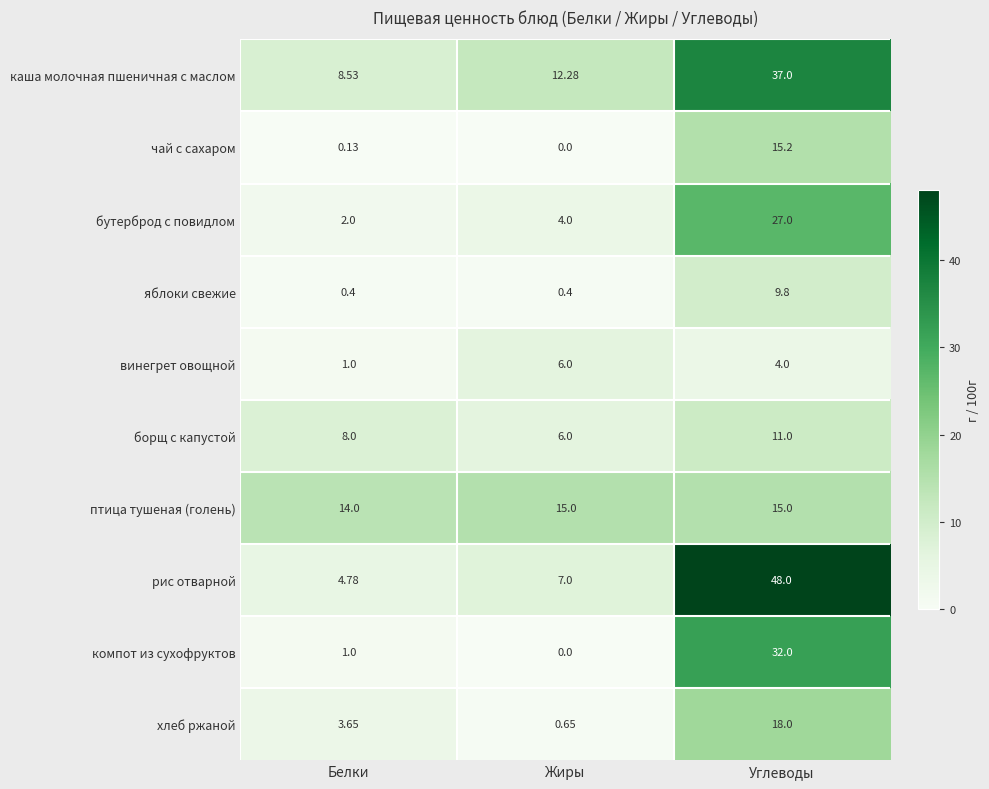

At which category is the sum across all series the highest?

Углеводы